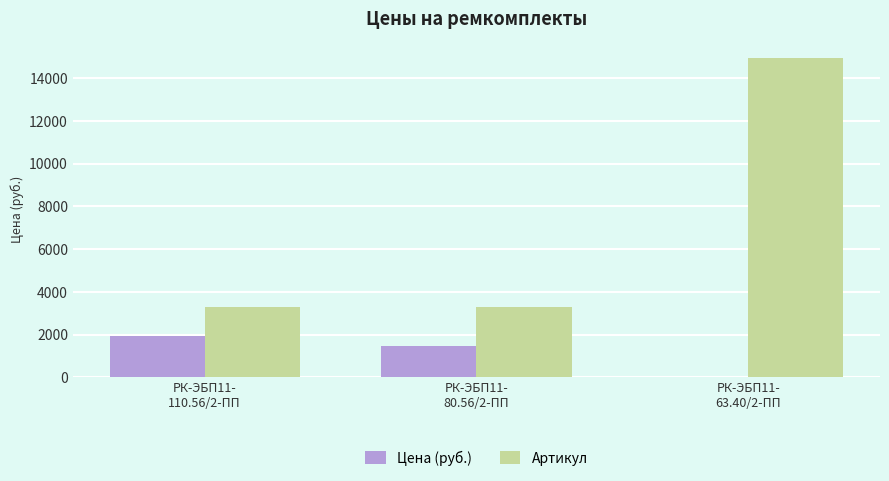

What is the spread (max minus min) of values at РК-ЭБП11-
63.40/2-ПП?

14976.0